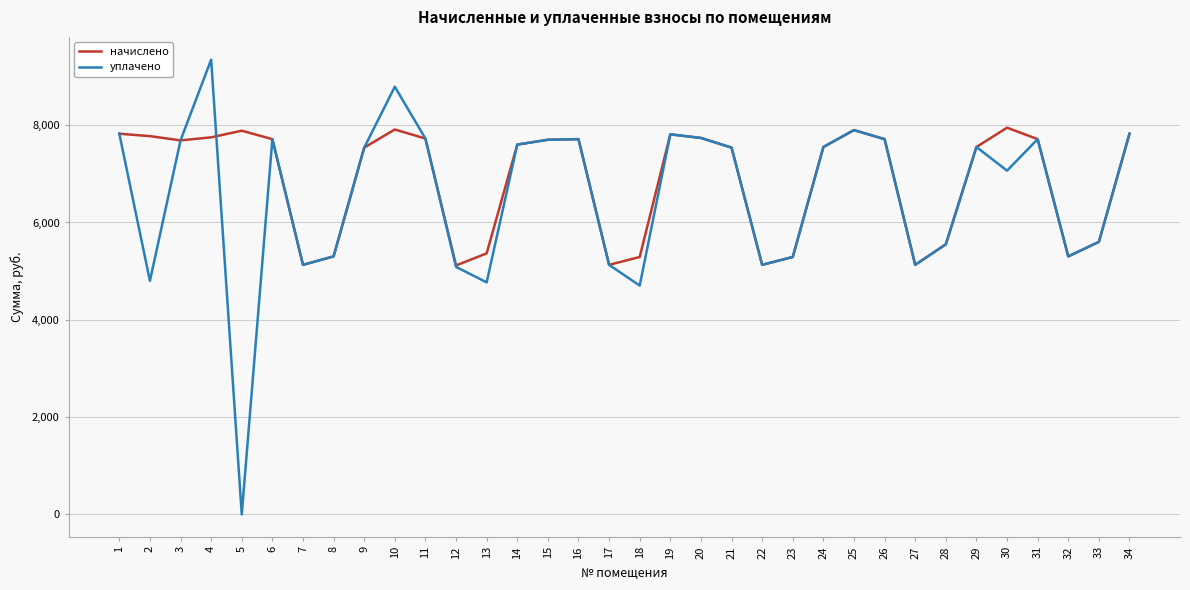

Is the value of начислено at 7 greater than the value of уплачено at 28?

No